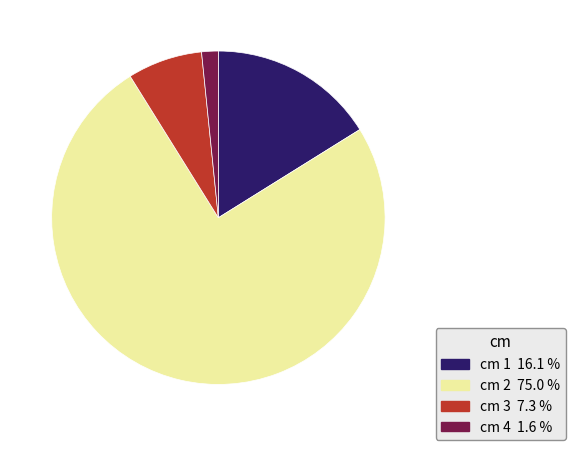

Is there a majority slice in this chart?

Yes